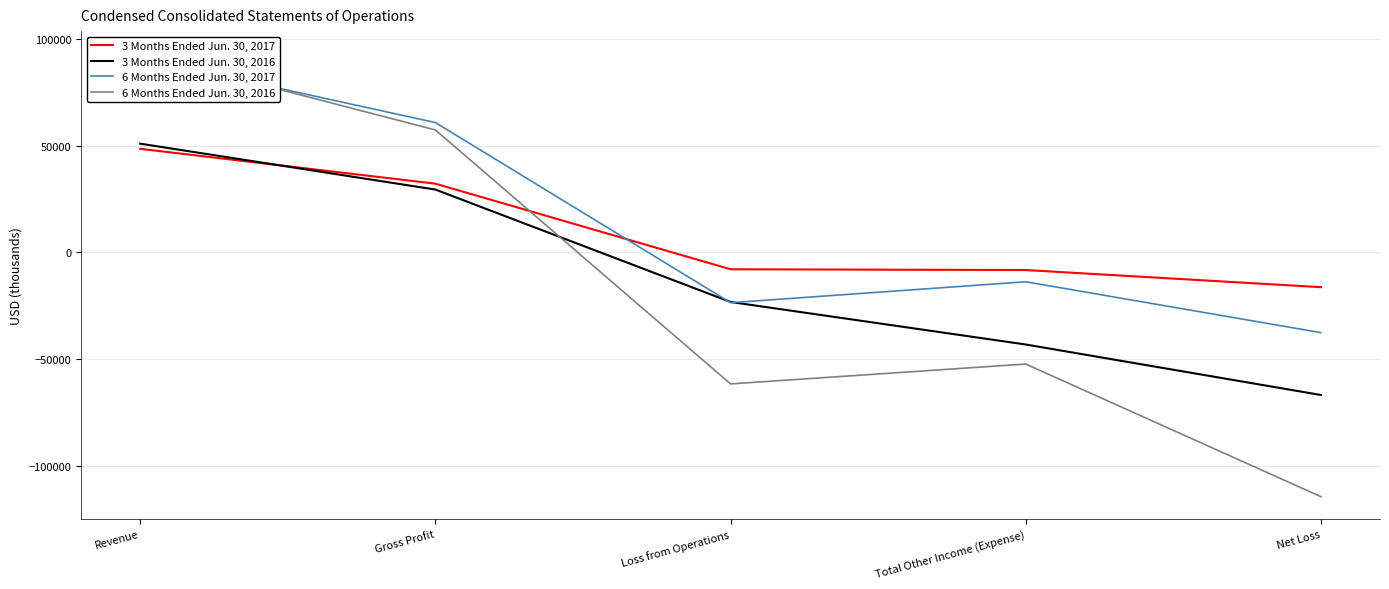

The value of 3 Months Ended Jun. 30, 2016 at Gross Profit is 29459. True or false?

True